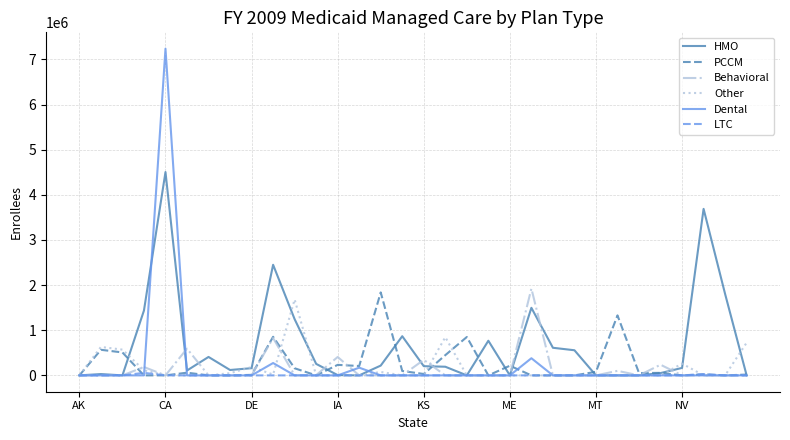

Which series has the largest total across all categories?

HMO